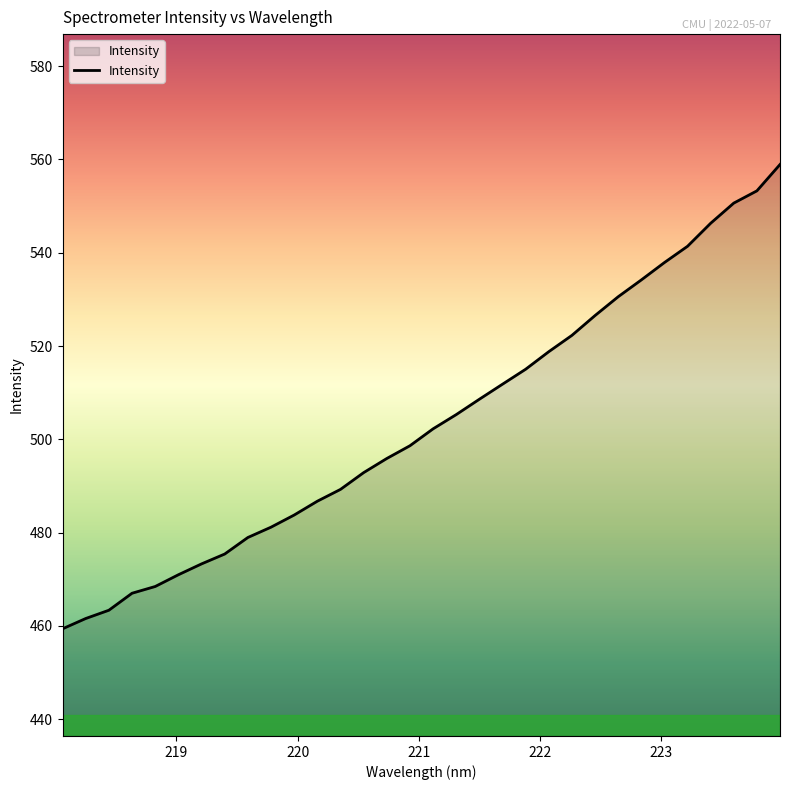

What is the smallest value displayed?

459.4